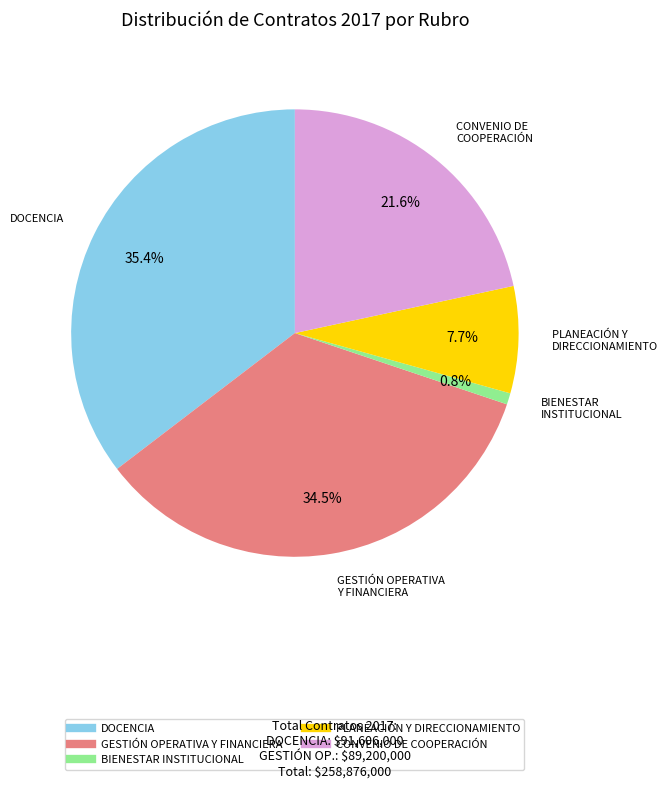

Is there a majority slice in this chart?

No